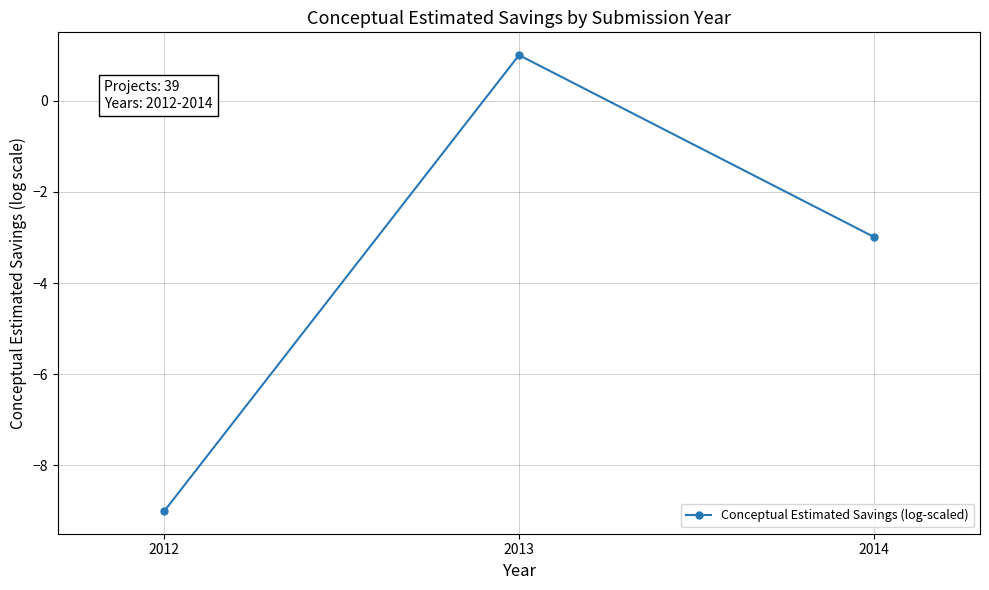

What is the greatest value displayed?

1.0